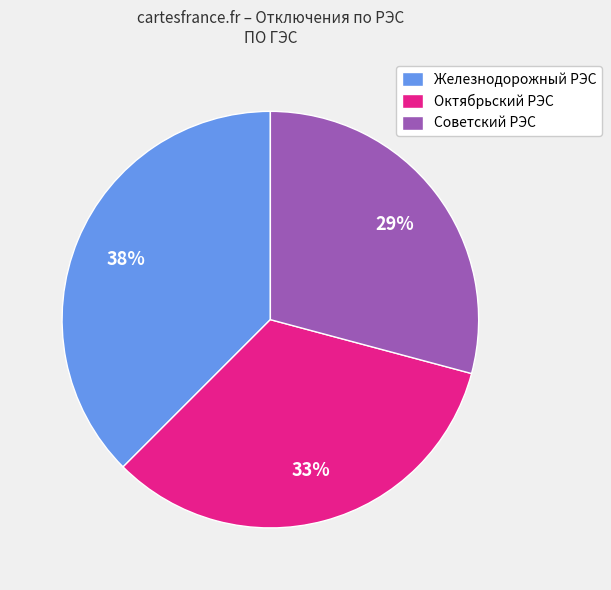

To the nearest percent, what is the combined percentage of Октябрьский РЭС and Железнодорожный РЭС?

71%